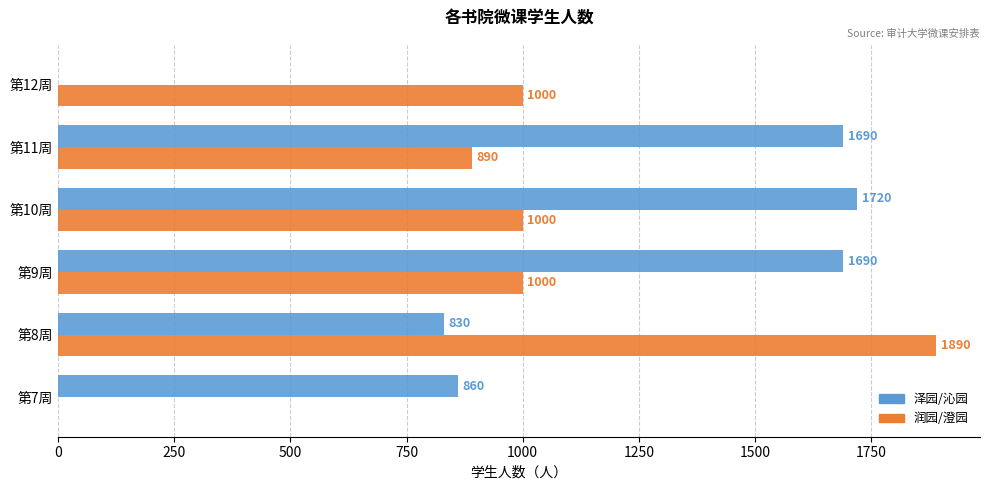

The 润园/澄园 series shows 890 at 第11周. True or false?

True